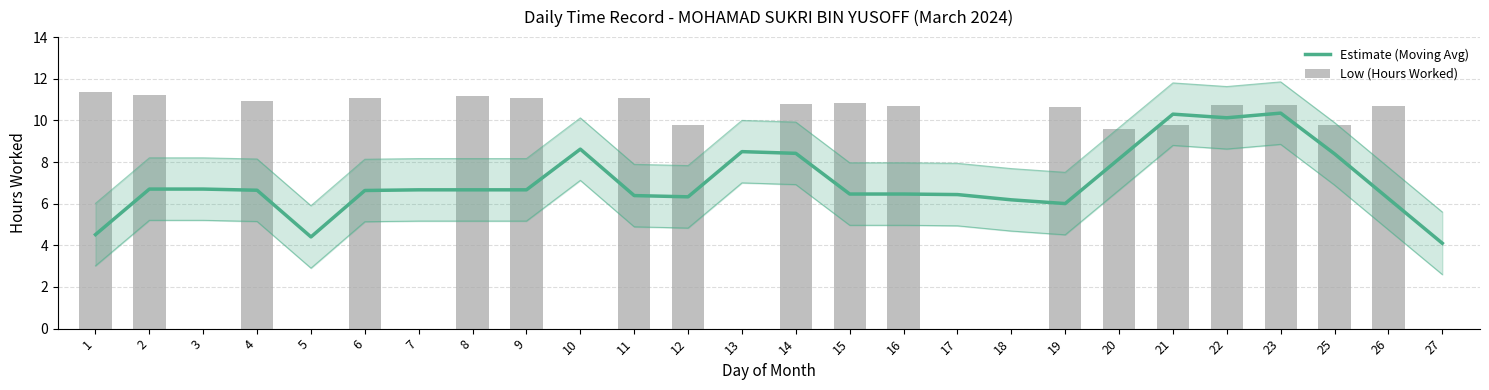

At which label is Estimate (Moving Avg) closest to 7?

2